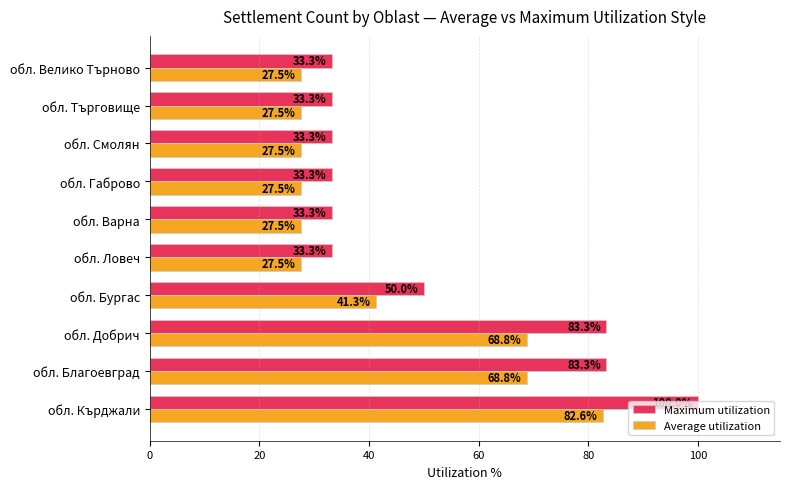

At how many categories does at least one series exceed 67?

3